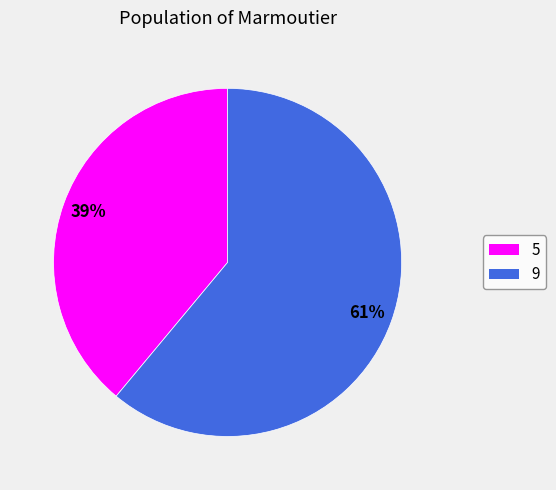

Is 9 the majority of the pie?

Yes